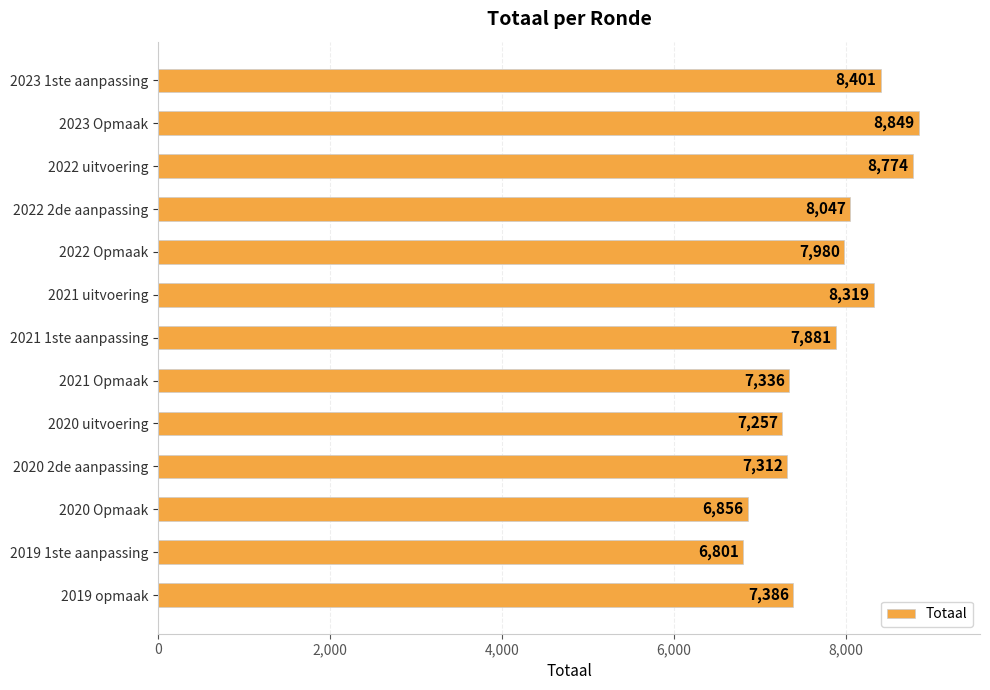

How many bars are there in total?

13